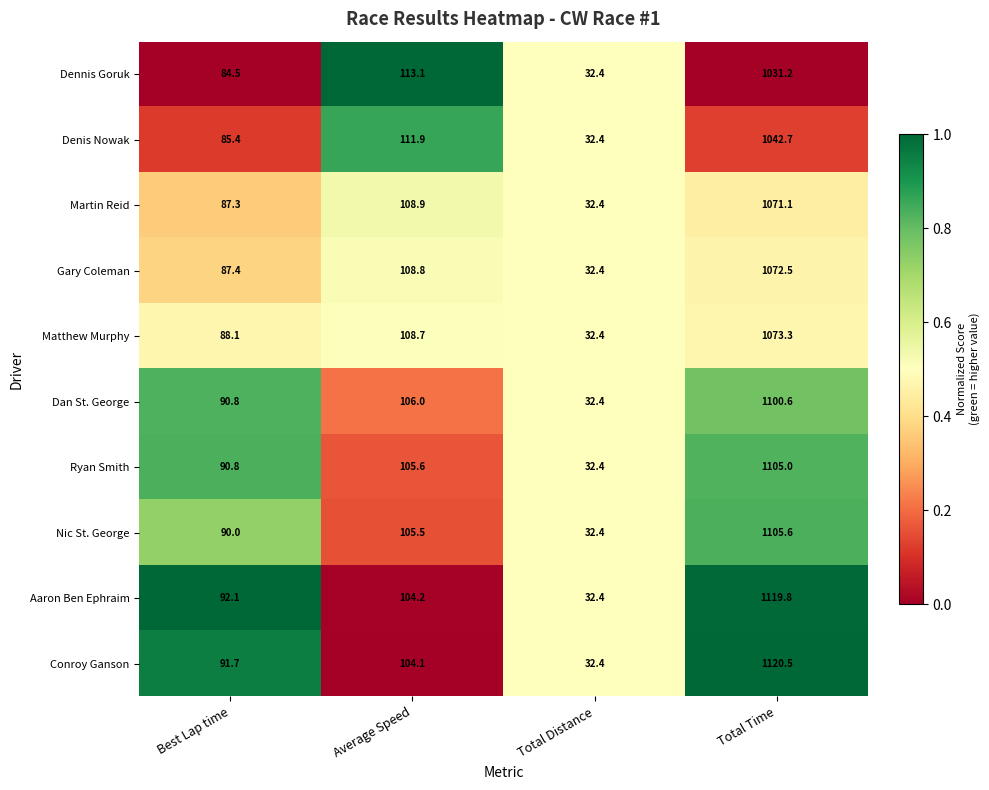

The Martin Reid series shows 87.3 at Best Lap time. True or false?

True